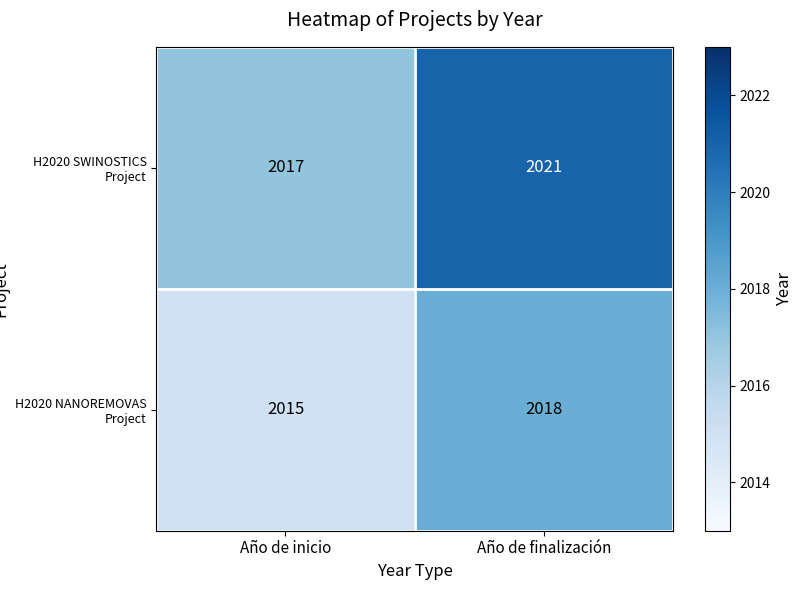

Is it true that H2020 SWINOSTICS Project equals 421 at Año de inicio?

False